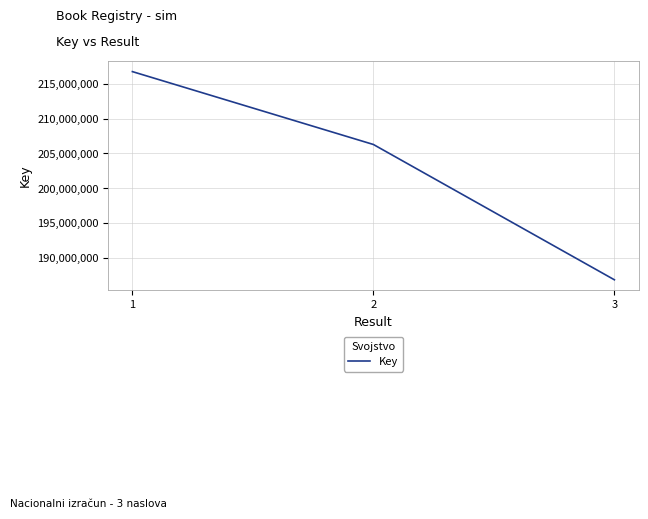

What is the minimum value shown in the chart?

186874214